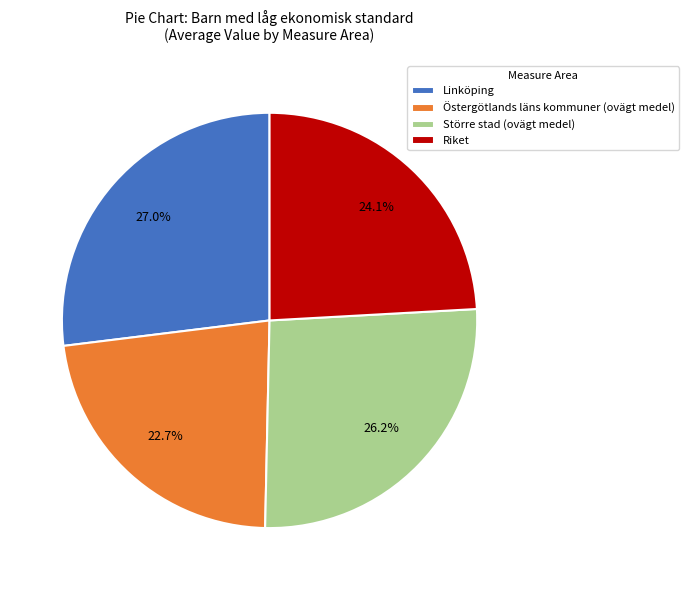

What percentage do Östergötlands läns kommuner (ovägt medel) and Riket together represent?

46.8%